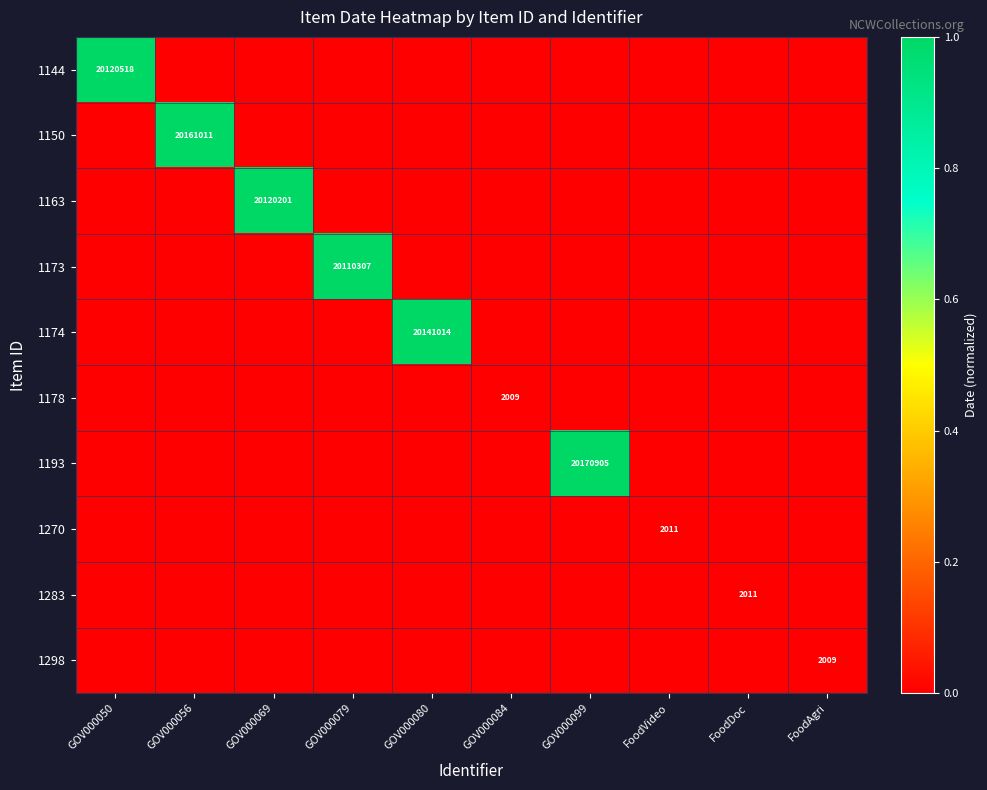

Count the 1270 values in the range 0 to 1.

10